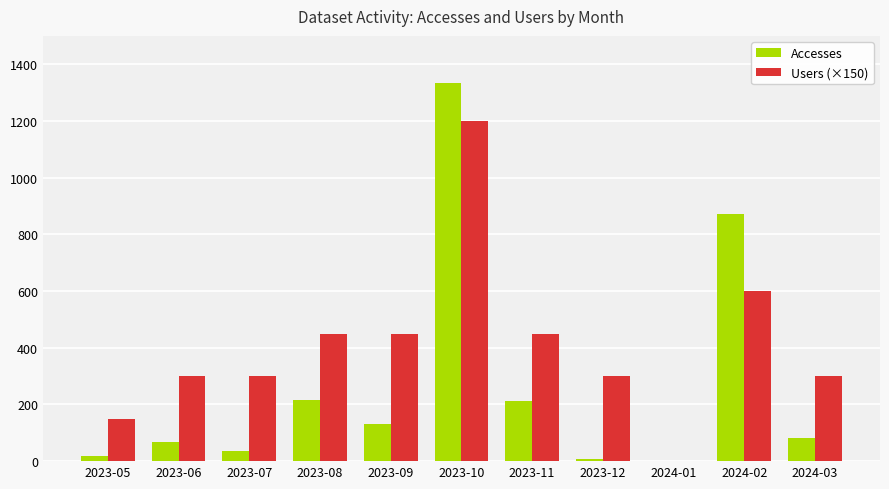

Is the value of Users (×150) at 2024-02 greater than the value of Accesses at 2023-10?

No